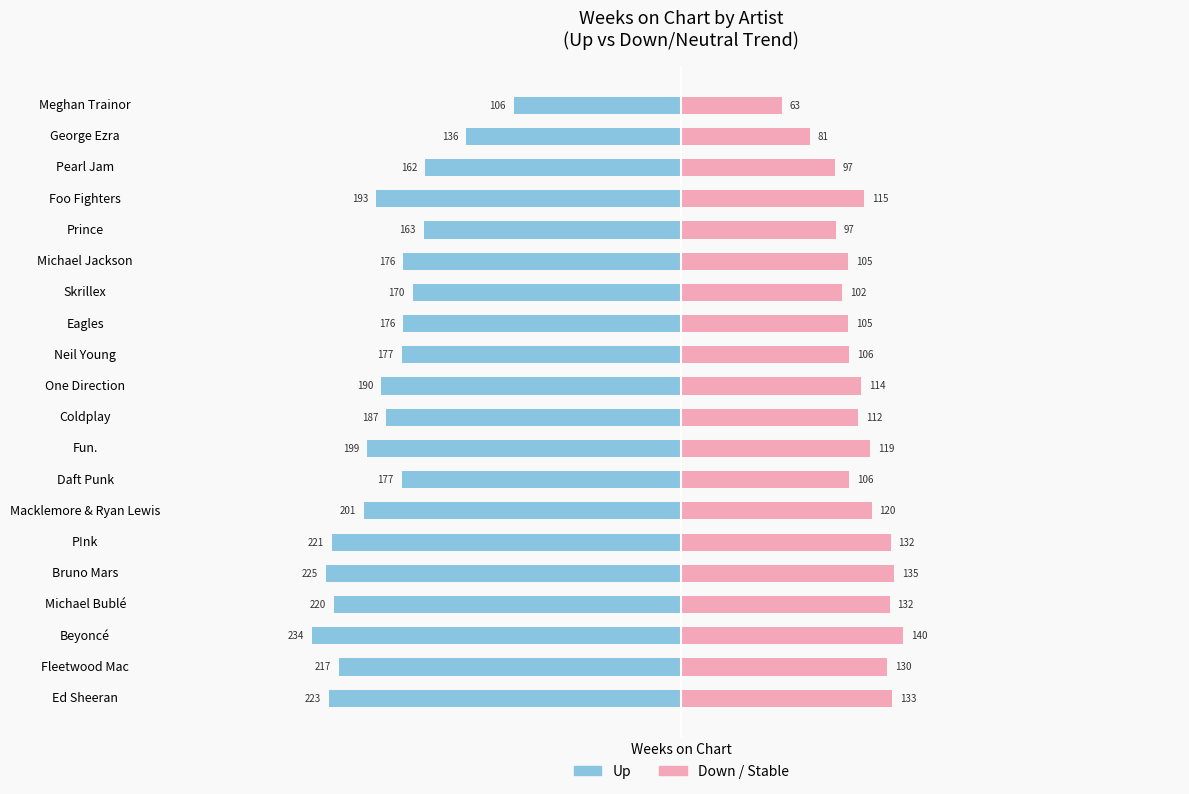

What is the sum of the up values at Fun. and Michael Jackson?

-375.0